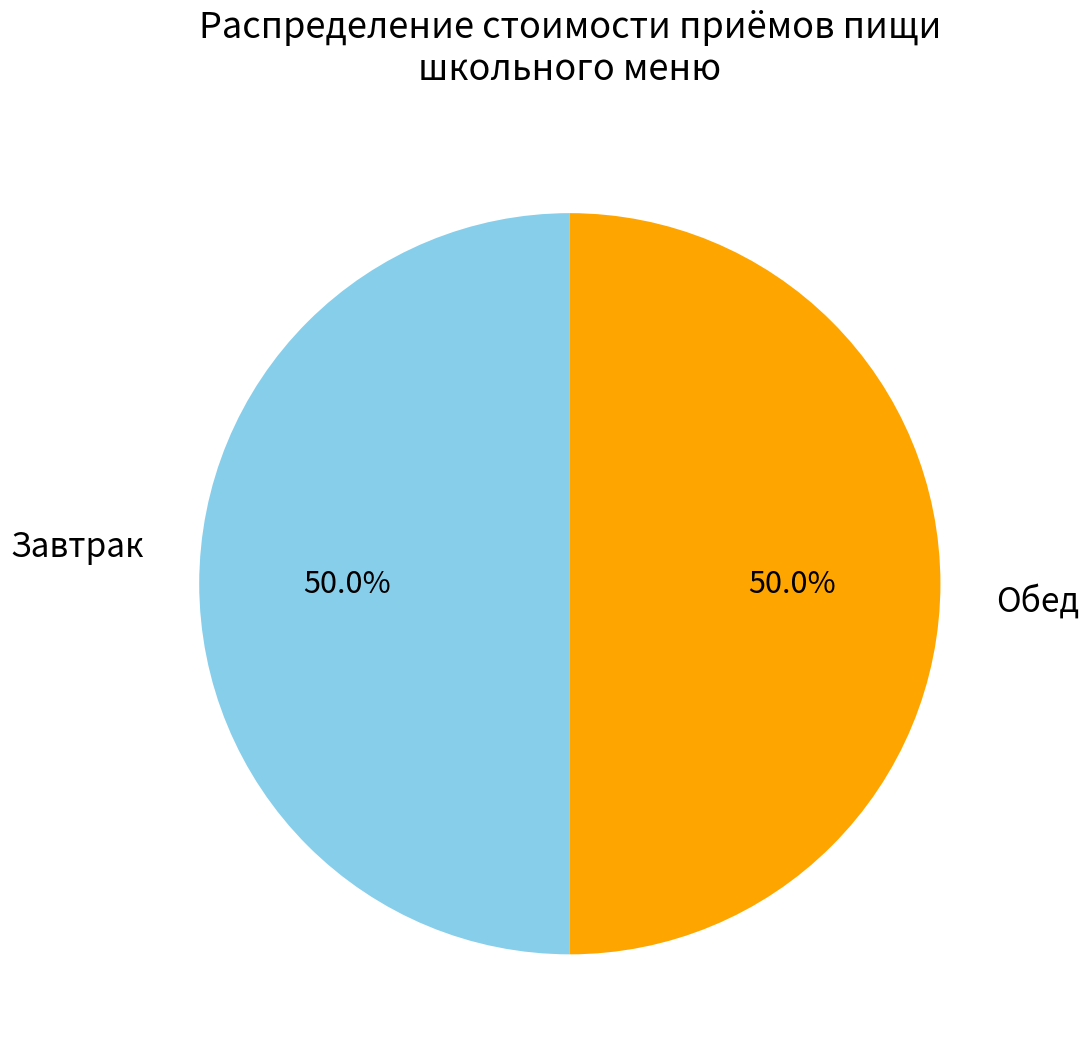

How many slices are in this pie chart?

2